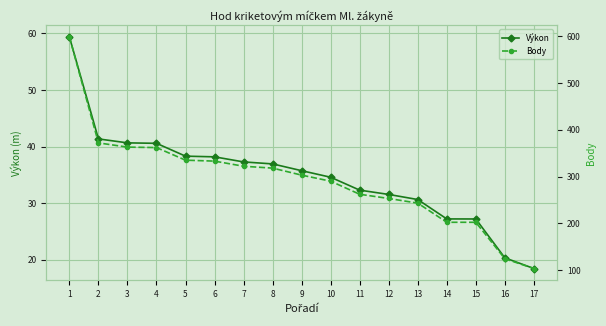

What is the total value across all series at 13?

273.6